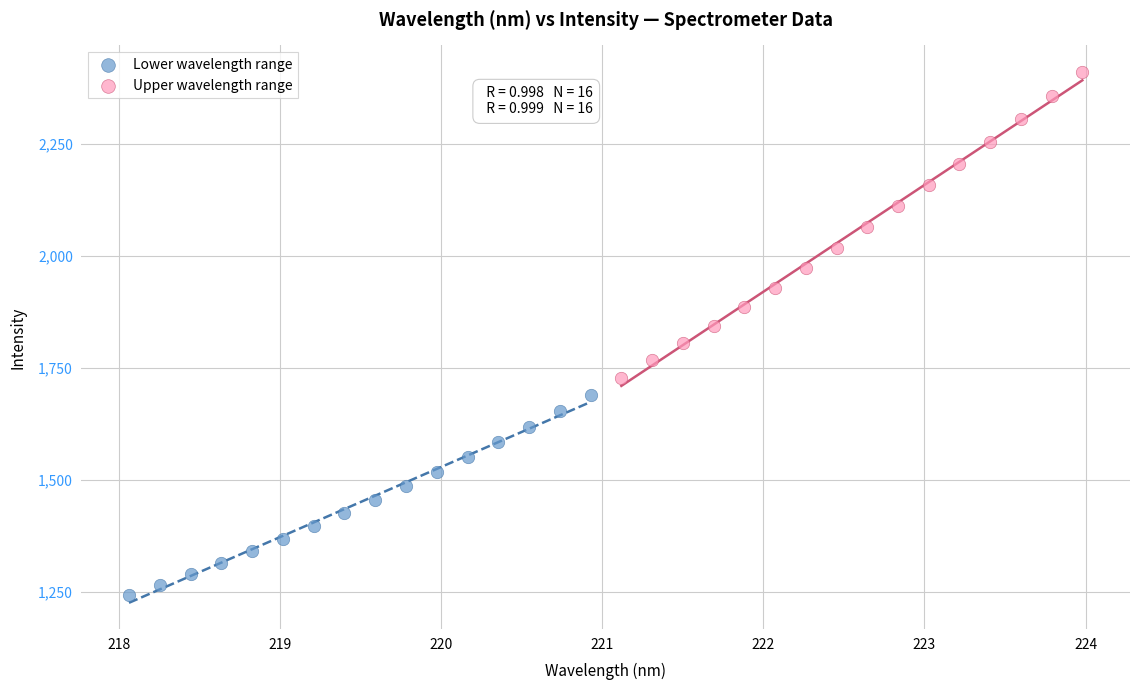

Which series has the largest Y range (max minus min)?

Upper wavelength range